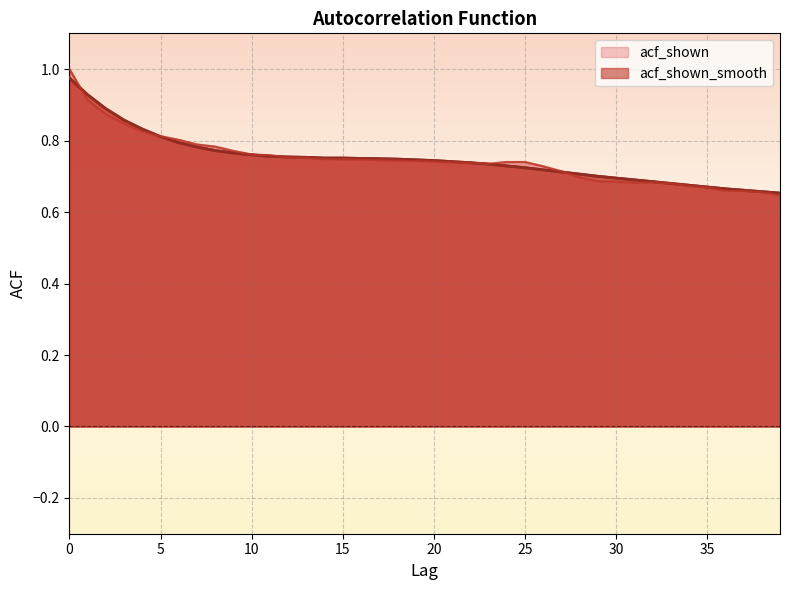

Between which two adjacent categories do acf_shown and acf_shown_smooth first intersect?

0 and 1